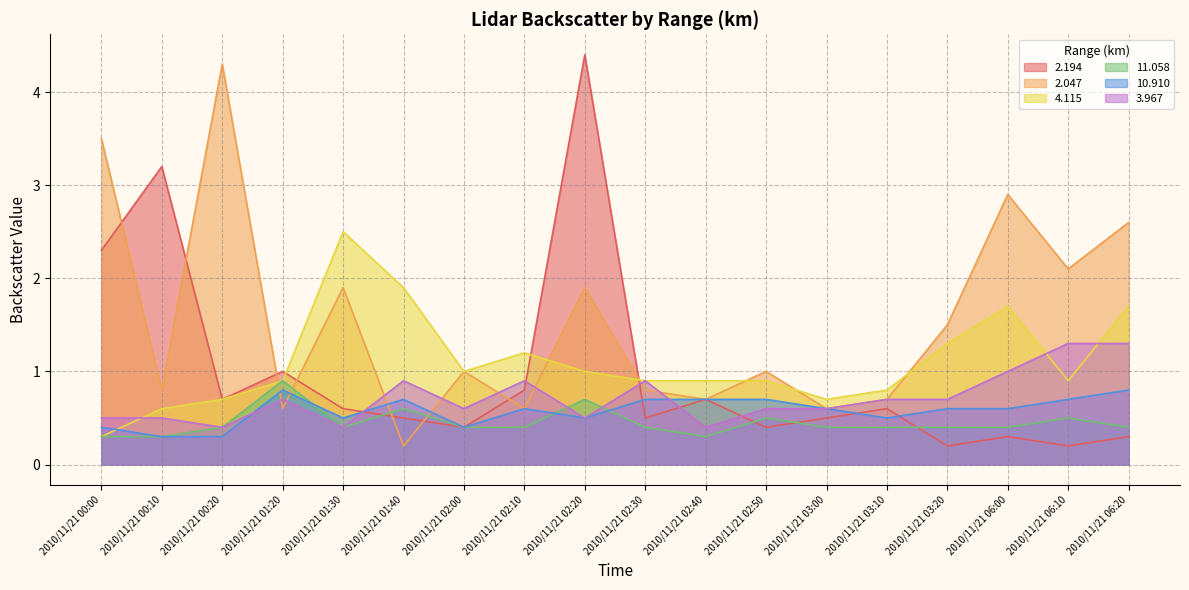

How many interior local valleys does the  11.058 series have?

2